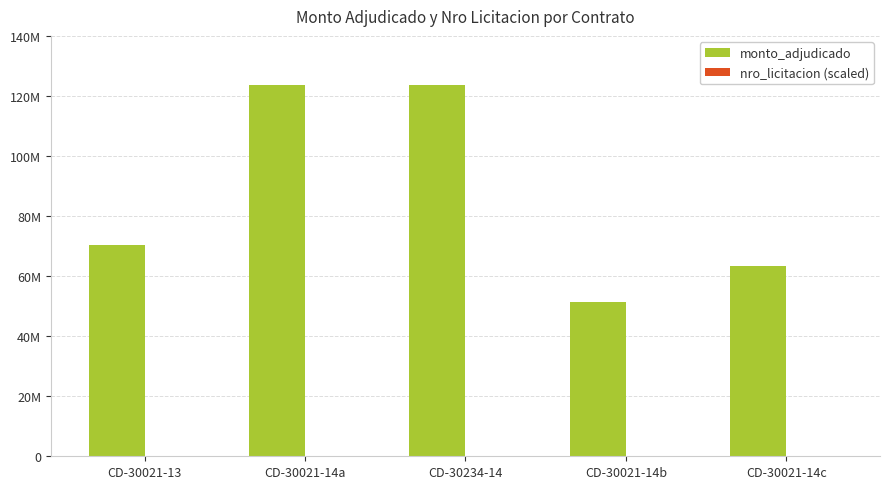

At which category is the sum across all series the highest?

CD-30021-14a